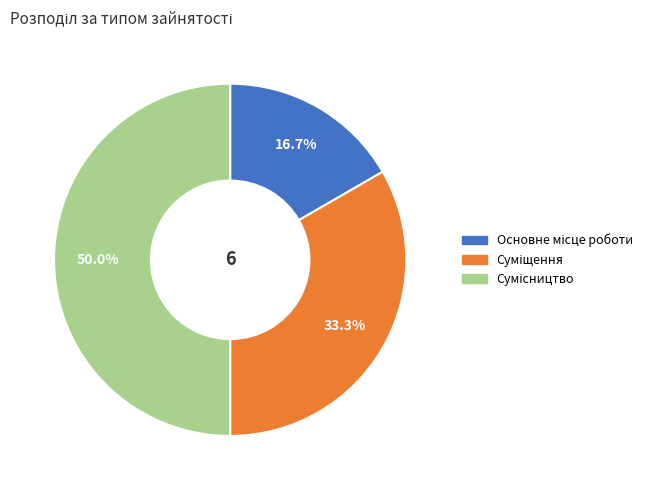

Is it true that Суміщення is 33% of the pie?

True